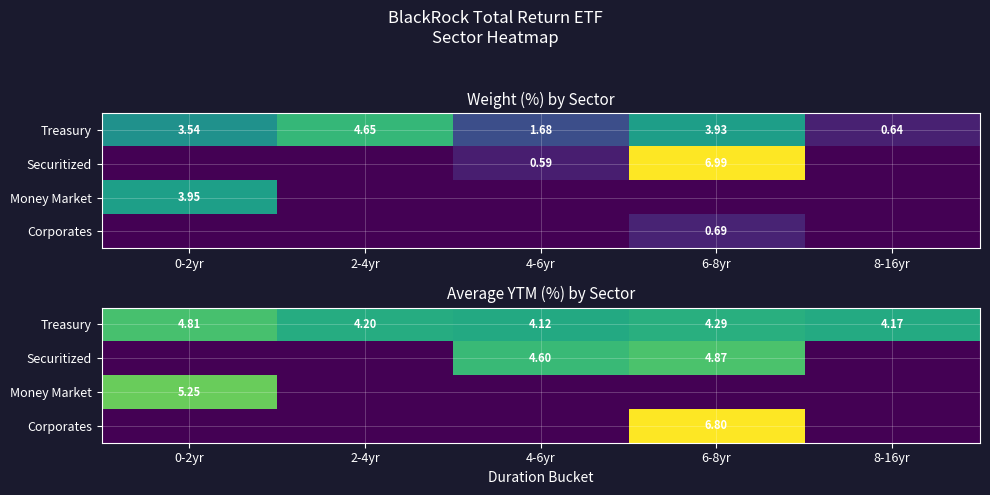

The Securitized series shows 4.6 at 4-6yr. True or false?

True